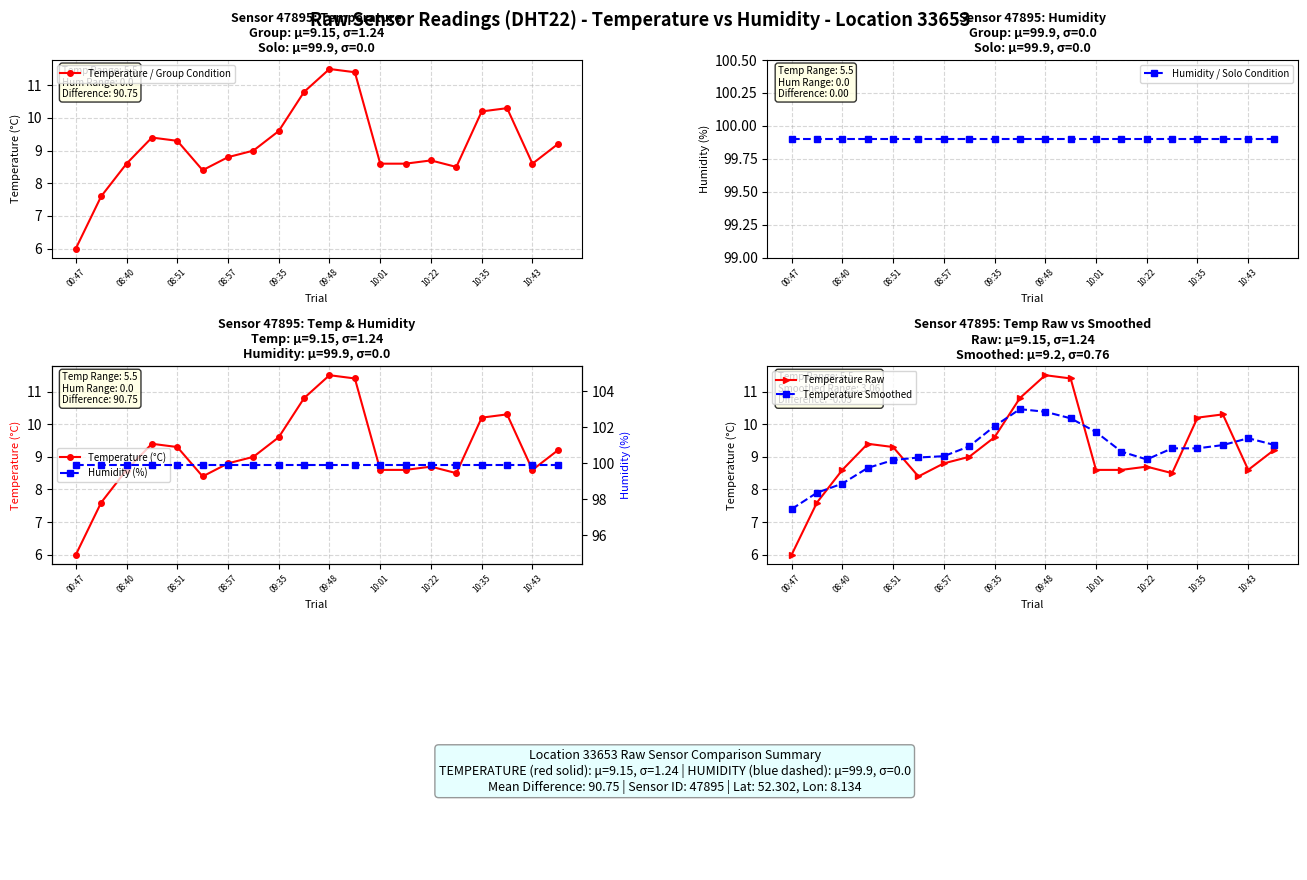

What is the difference between the second highest and minimum values in the Temperature / Group Condition series?

5.4